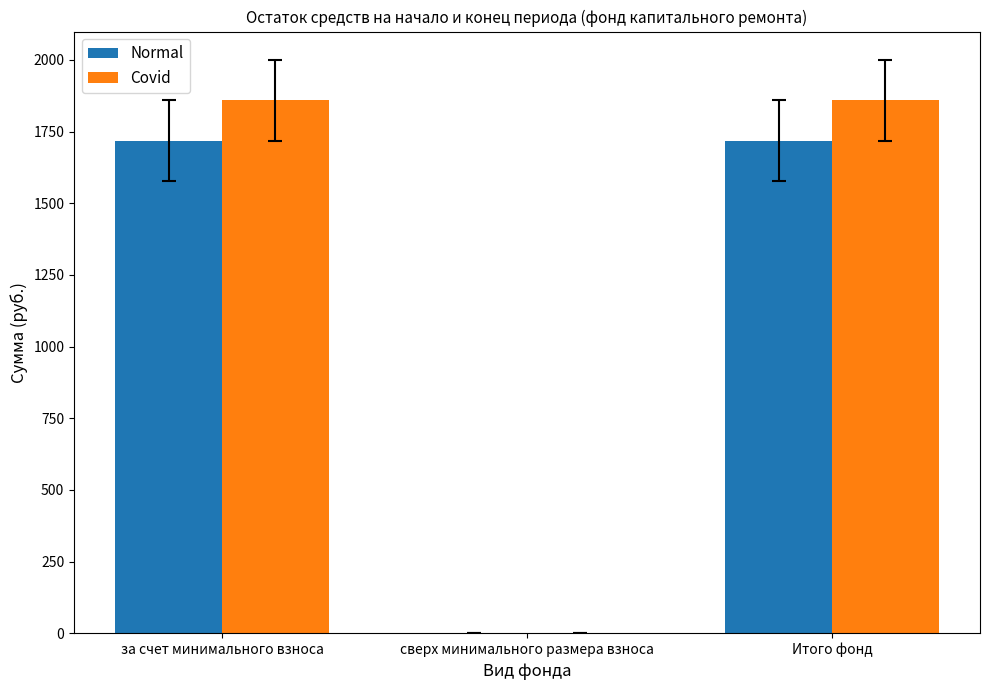

What is the sum of all Normal values?

3436.4